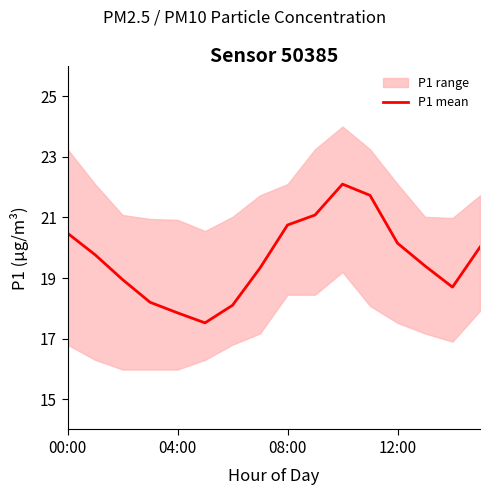

The P1 mean series shows 20.5 at 00:00. True or false?

True